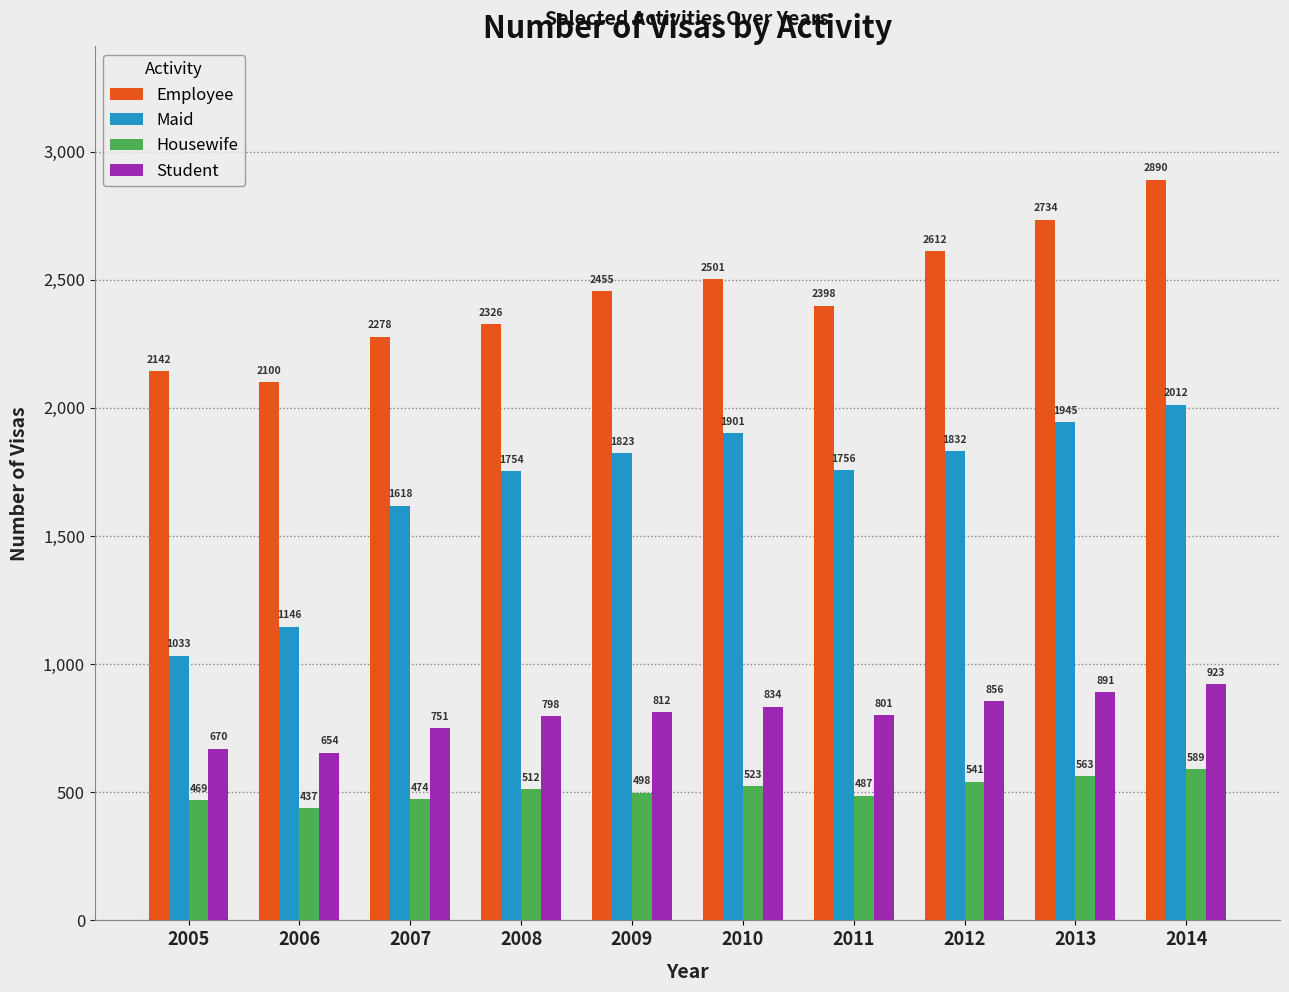

What is the value of the Student bar at the 10th from the left?

923